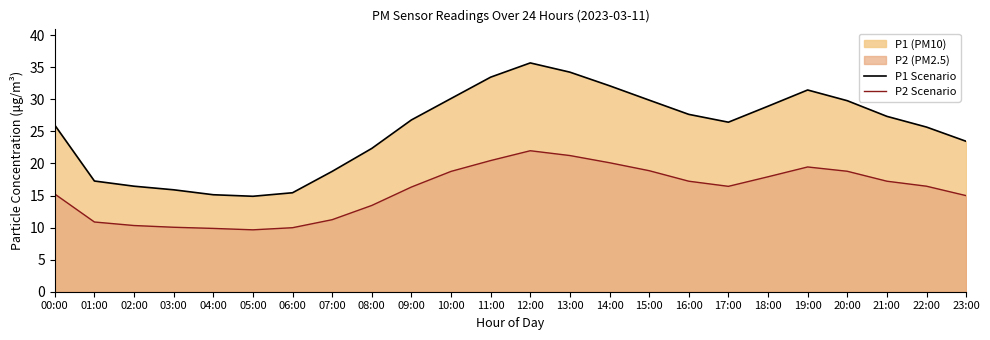

How many data points does each series have?

24